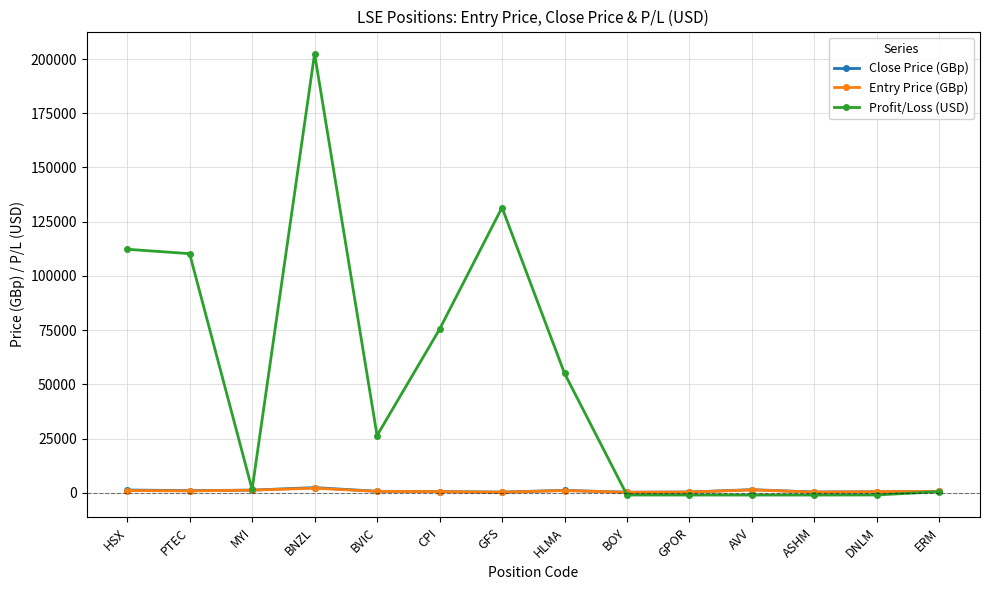

Where is the first local minimum for Profit/Loss (USD)?

MYI